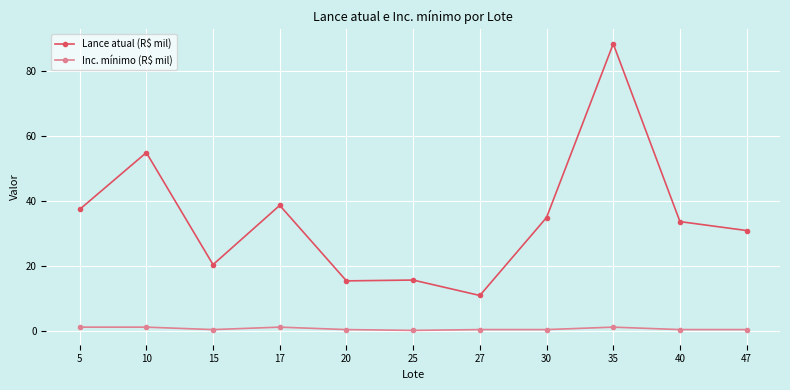

At how many categories does at least one series exceed 64?

1